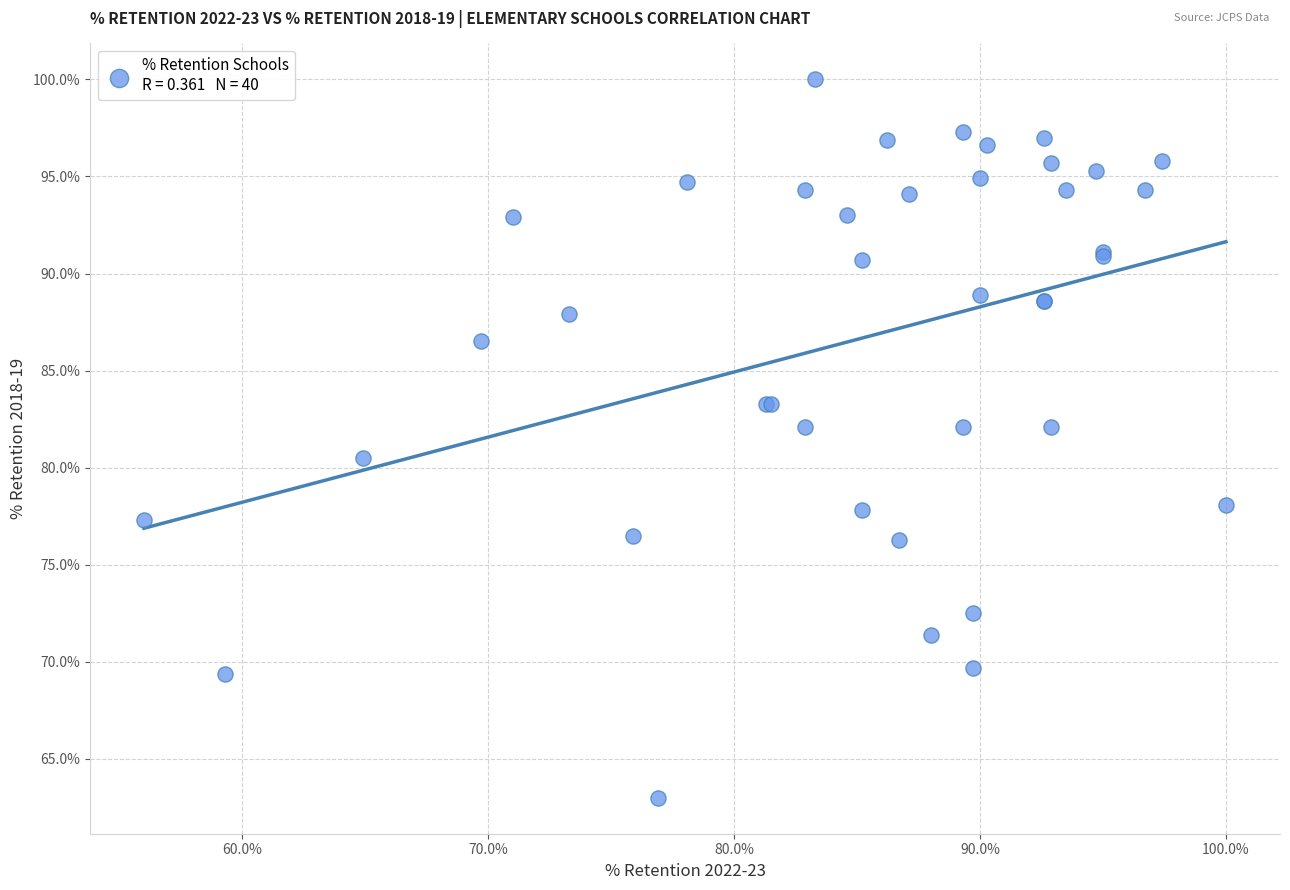

What Y value in the scatter plot is closest to 81?

80.5